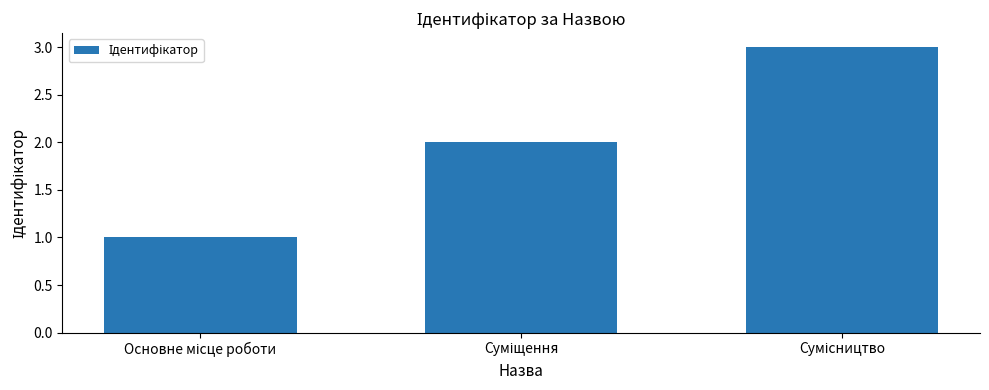

What is the value of the 3rd bar from the left?

3